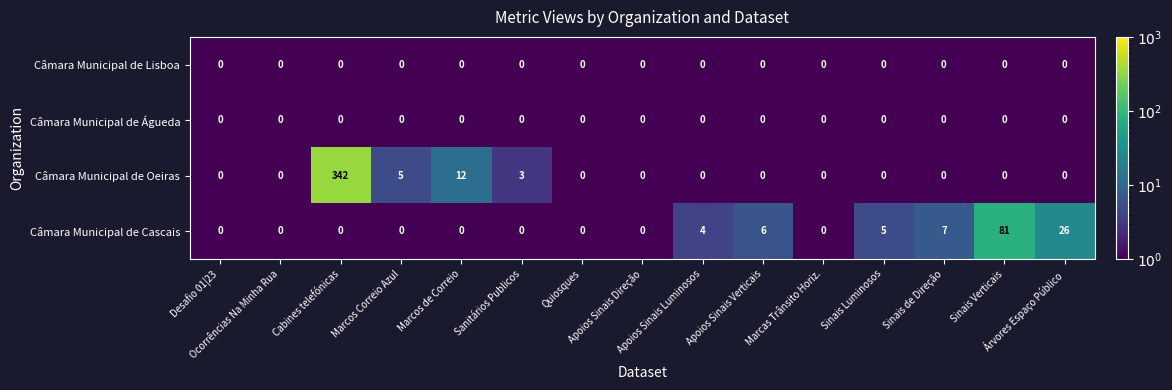

What is the average value of the Câmara Municipal de Cascais series?

9